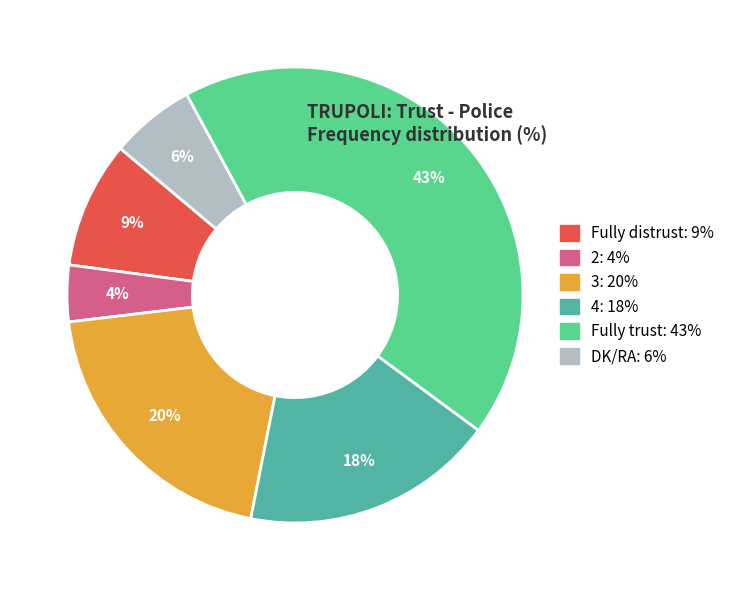

How many segments does this pie chart have?

6